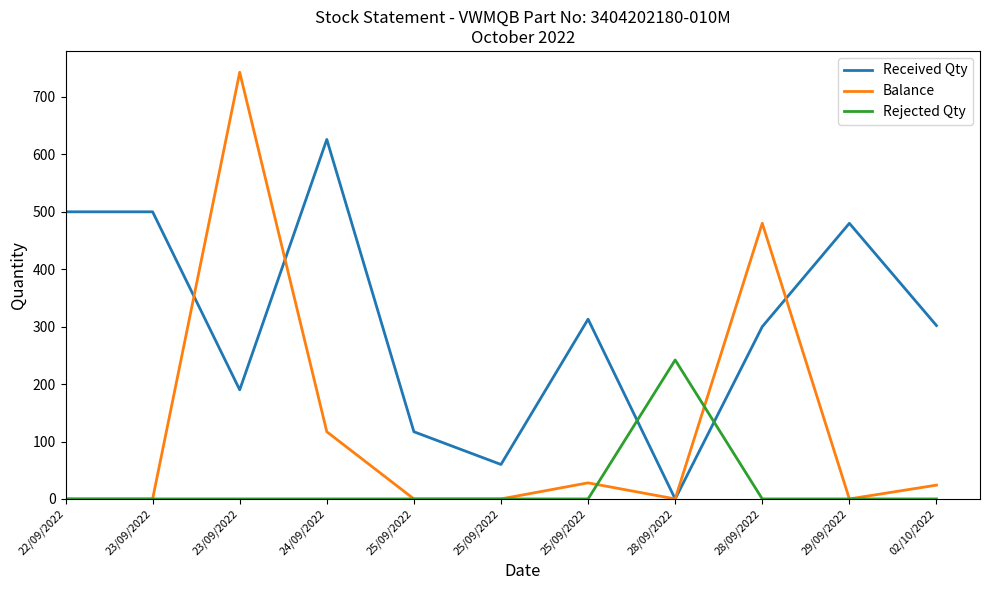

True or false: Rejected Qty and Received Qty intersect in this chart.

True